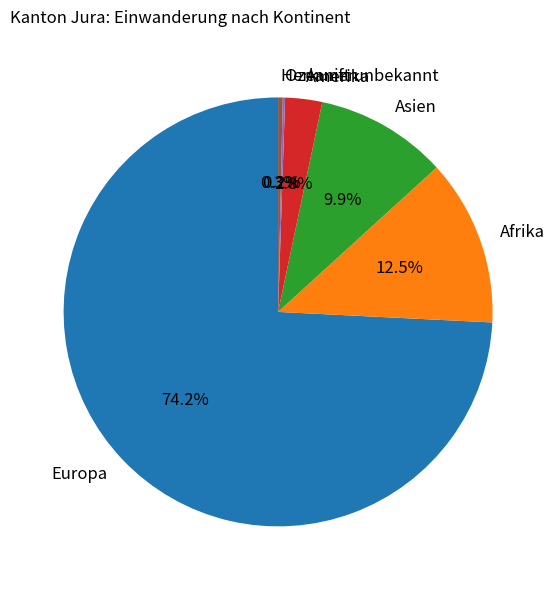

What is the largest slice in the pie chart?

Europa